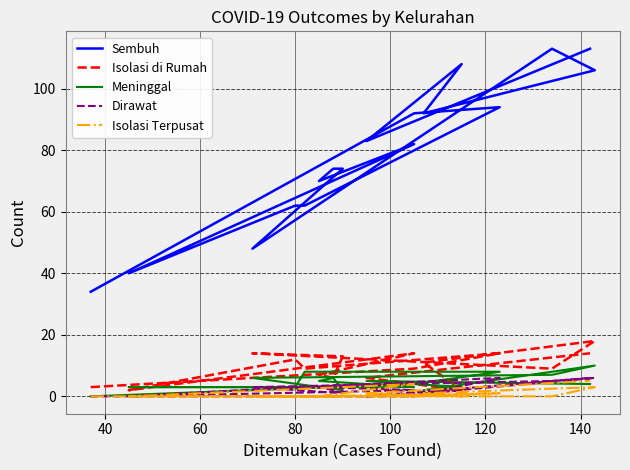

Reading left to right, what are all the values shown in this chart?

Sembuh: 34	92	94	62	62	40	82	70	74	74	48	113	106	92	108	83	113
Isolasi di Rumah: 3	9	14	9	12	2	14	7	6	13	14	9	18	11	2	6	14
Meninggal: 0	4	8	8	3	3	3	5	6	2	6	7	10	2	3	5	4
Dirawat: 0	0	6	3	3	0	2	3	2	1	3	5	6	1	2	0	6
Isolasi Terpusat: 0	0	1	0	0	0	4	0	0	0	0	0	3	1	0	1	5